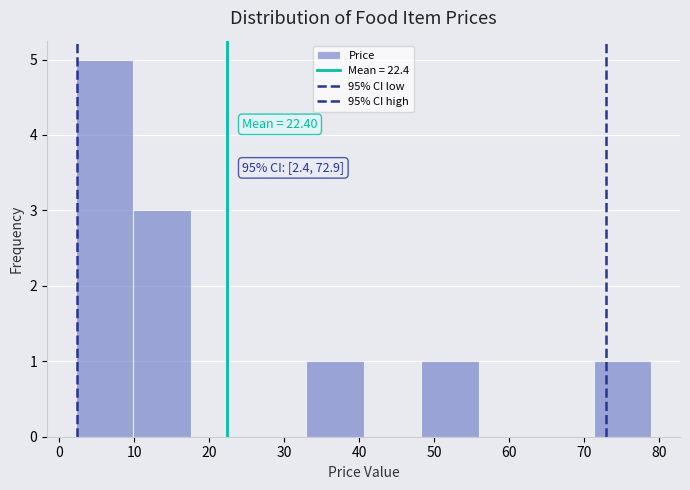

Which range on the x-axis has the tallest bar?

2 to 10